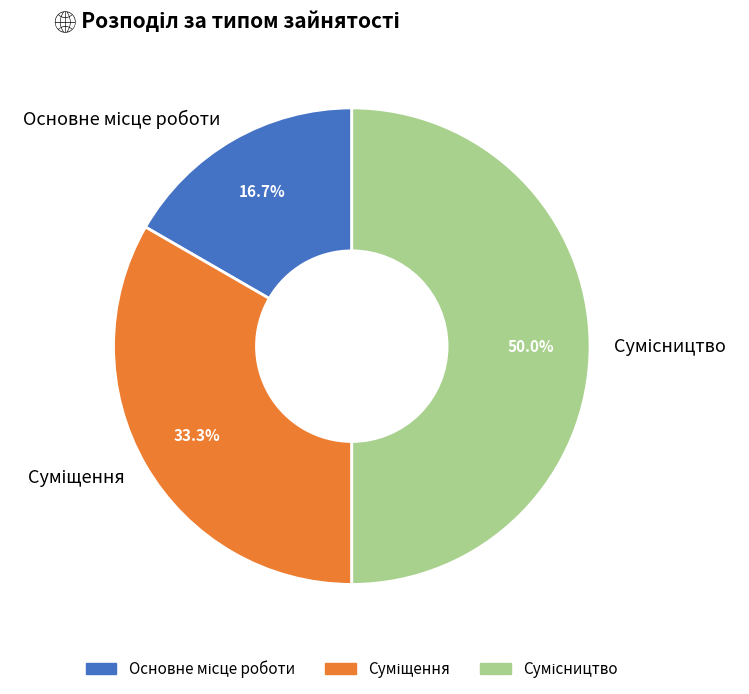

What is the total percentage of Сумісництво and Основне місце роботи?

66.7%